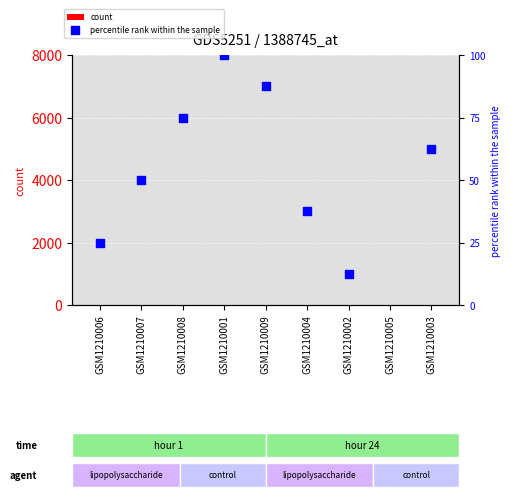

Which series reaches the minimum Y coordinate?

count